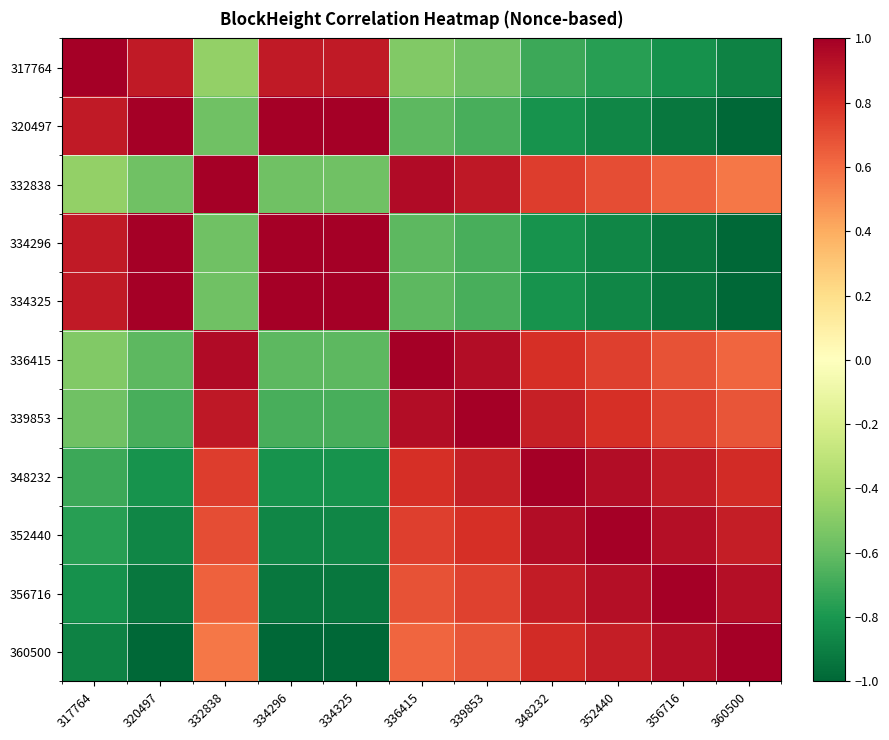

Which category has the lowest value across all series?

360500